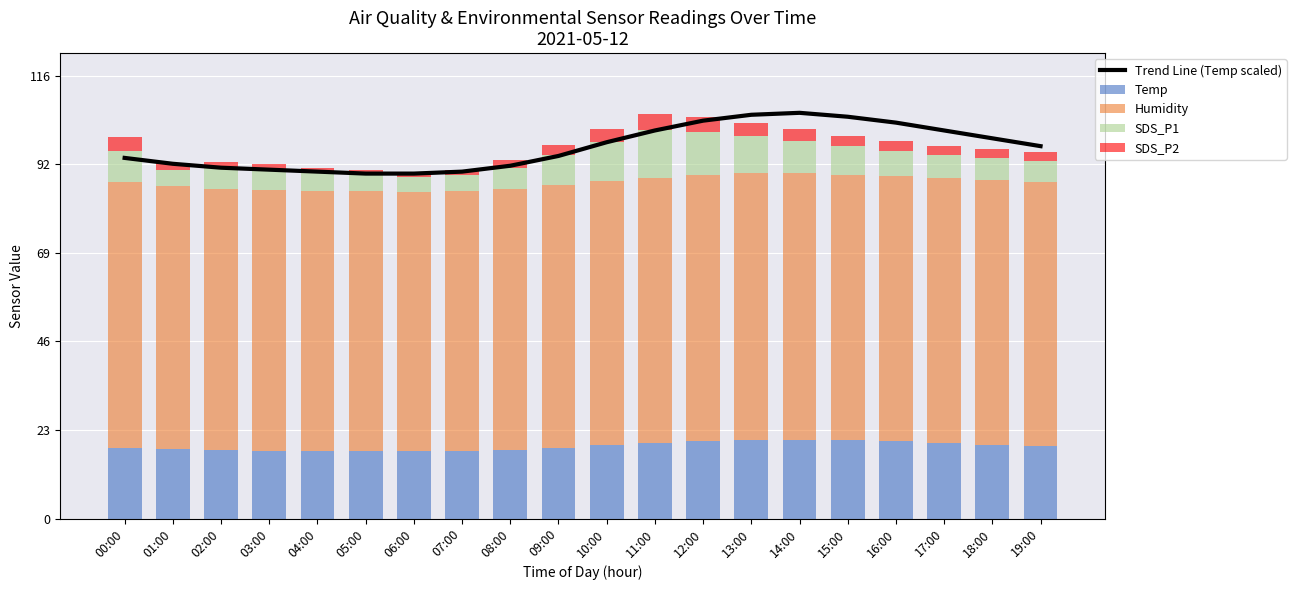

How many values in the Humidity series exceed 69?

11